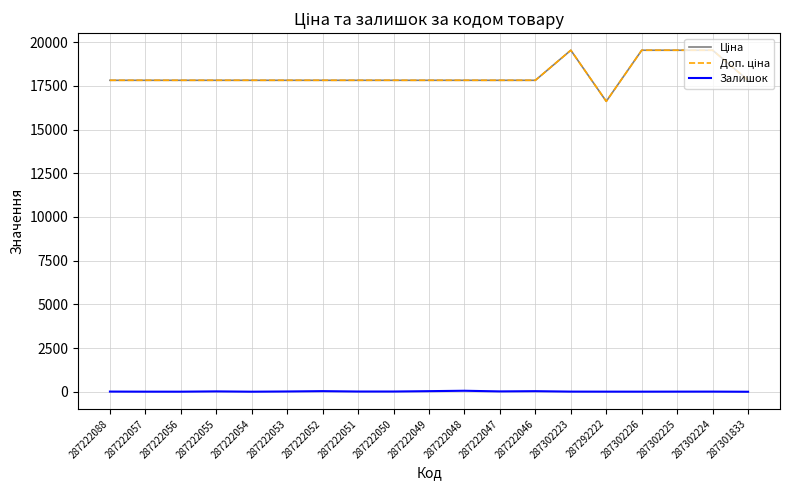

Does the chart have visible grid lines?

Yes